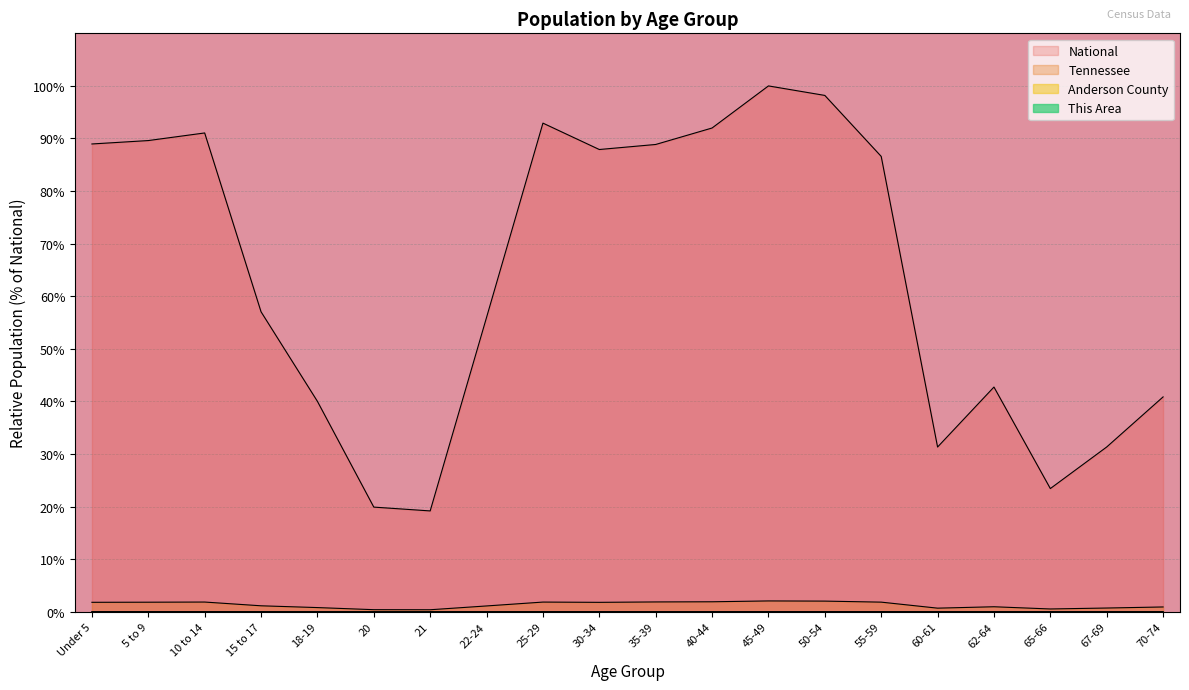

True or false: This Area and Anderson County cross at least once.

False